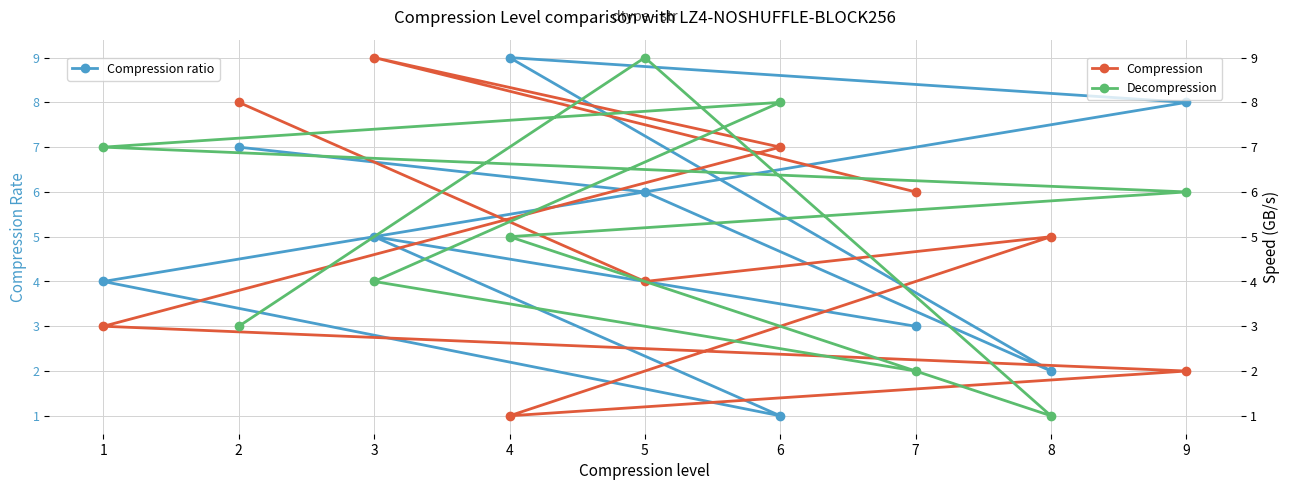

True or false: Compression has more than 2 points higher than both neighbors.

False